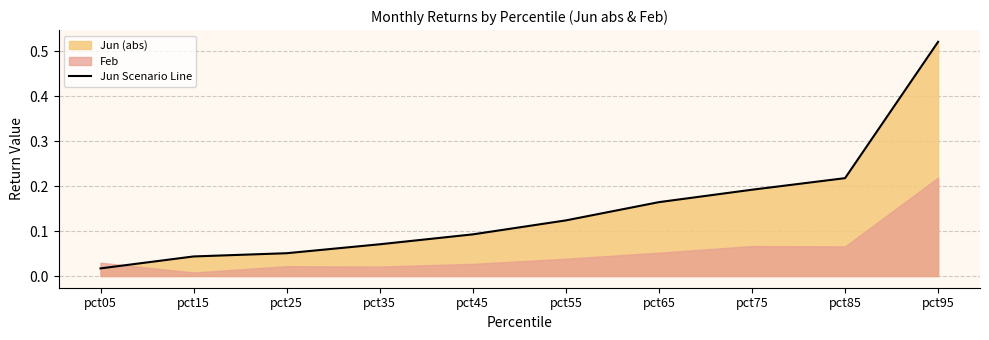

How many lines are shown in the chart?

1